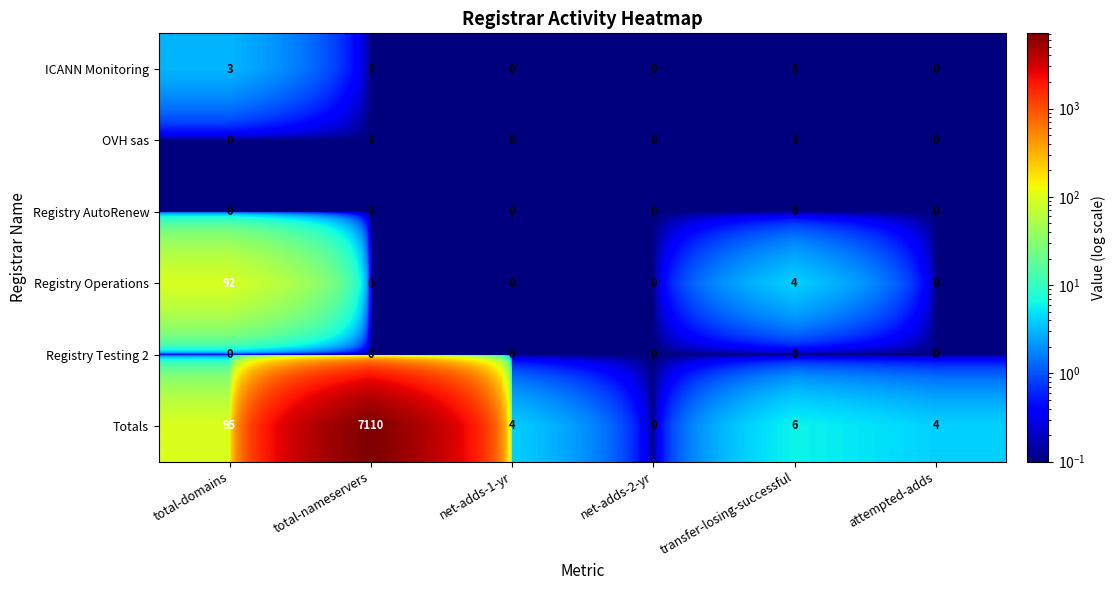

Count the ICANN Monitoring values in the range 0 to 1.

5